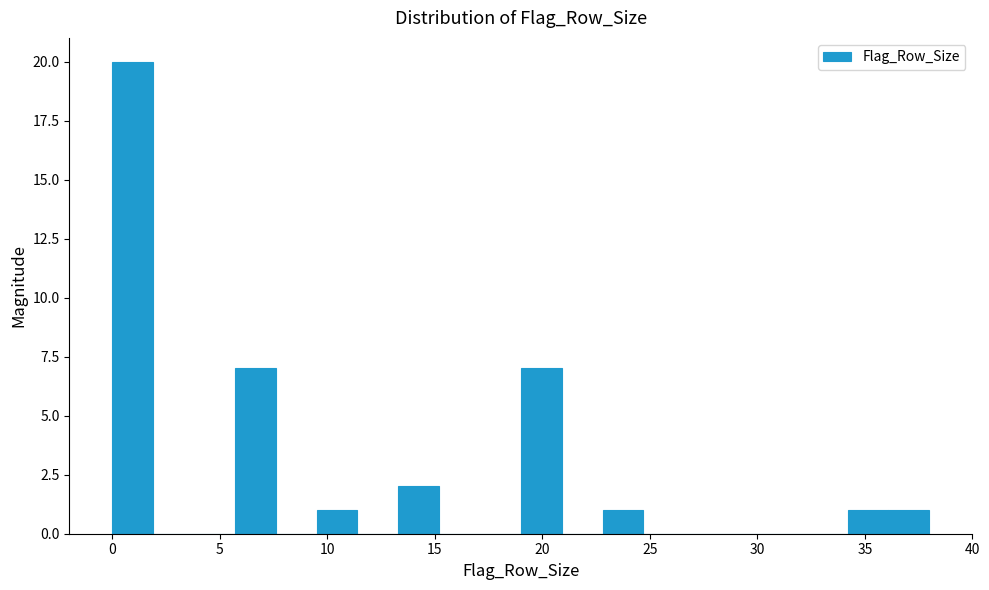

Read against the x-axis, roughly where is the centre of the tallest bar?

1.0